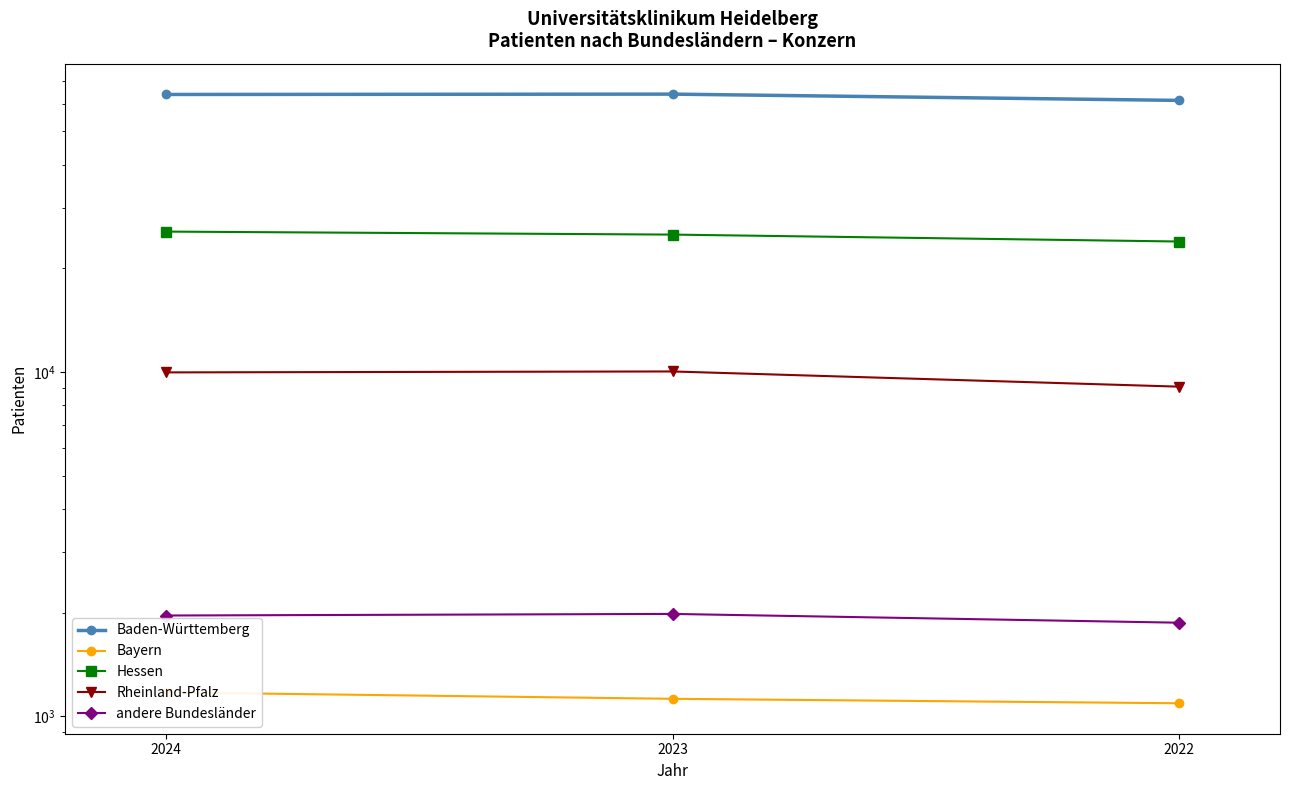

Rank the series by their maximum value, from lowest to highest.

Bayern, andere Bundesländer, Rheinland-Pfalz, Hessen, Baden-Württemberg